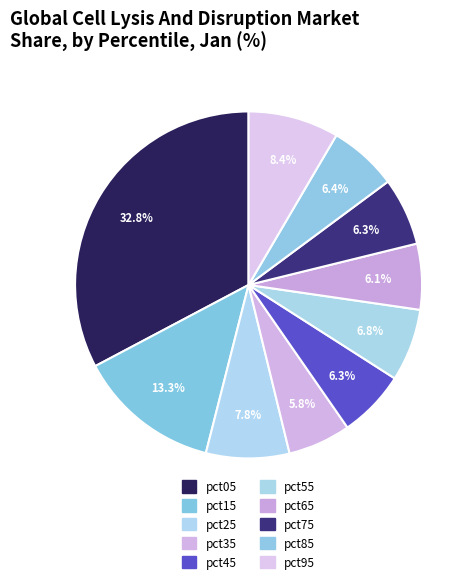

How many slices are in this pie chart?

10